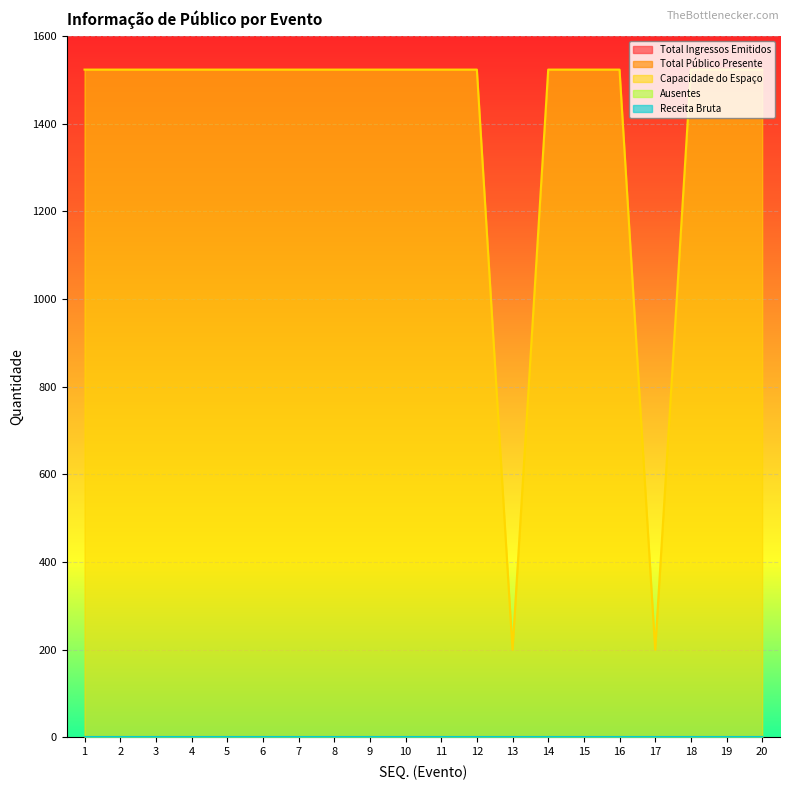

Which has a higher value, 17 or 20?

17